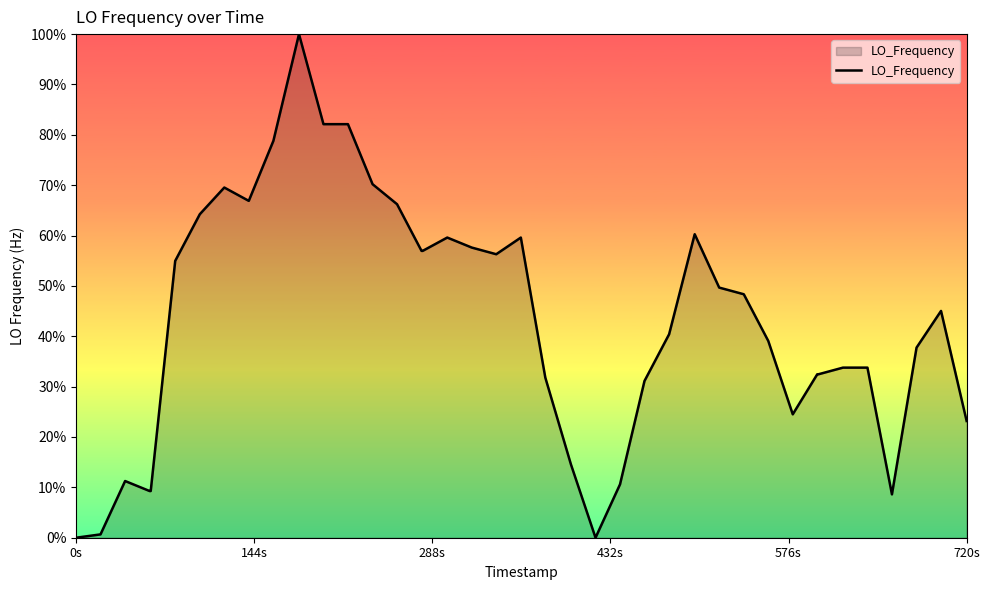

How many values exceed 45?

20